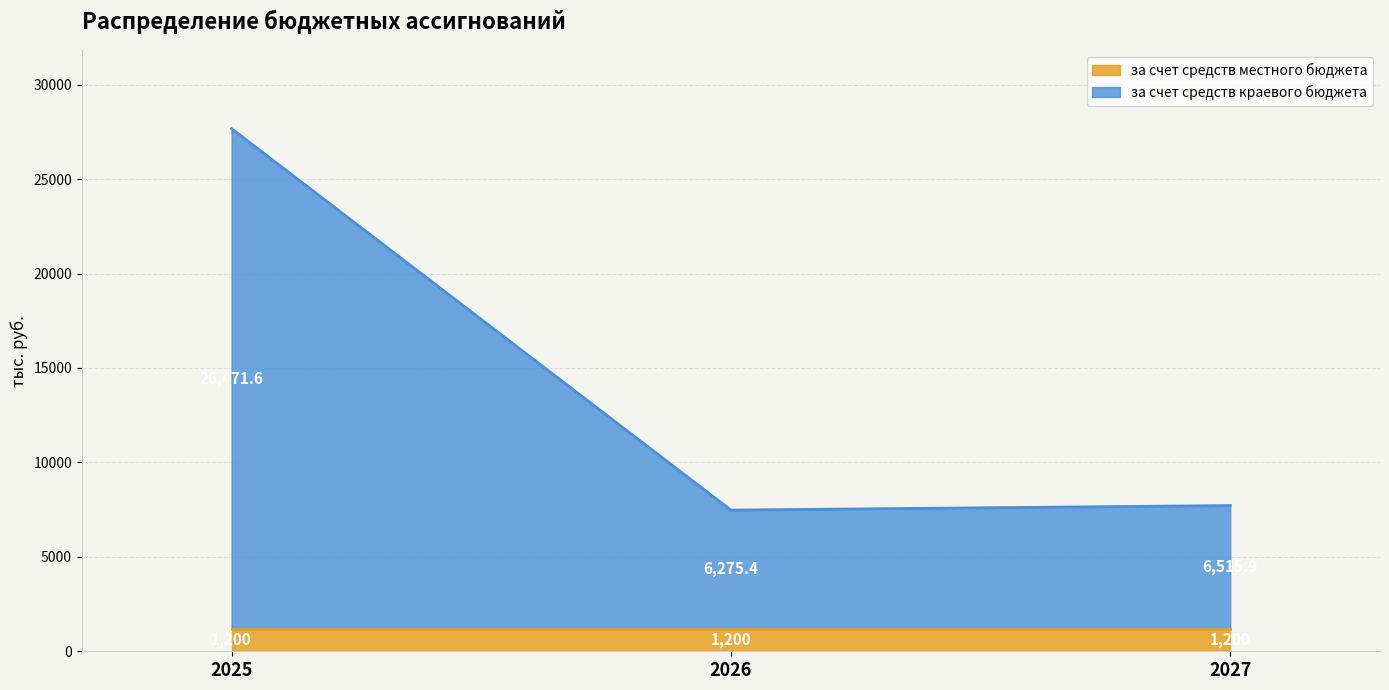

True or false: the data shows 7715.9 at 2027.

True